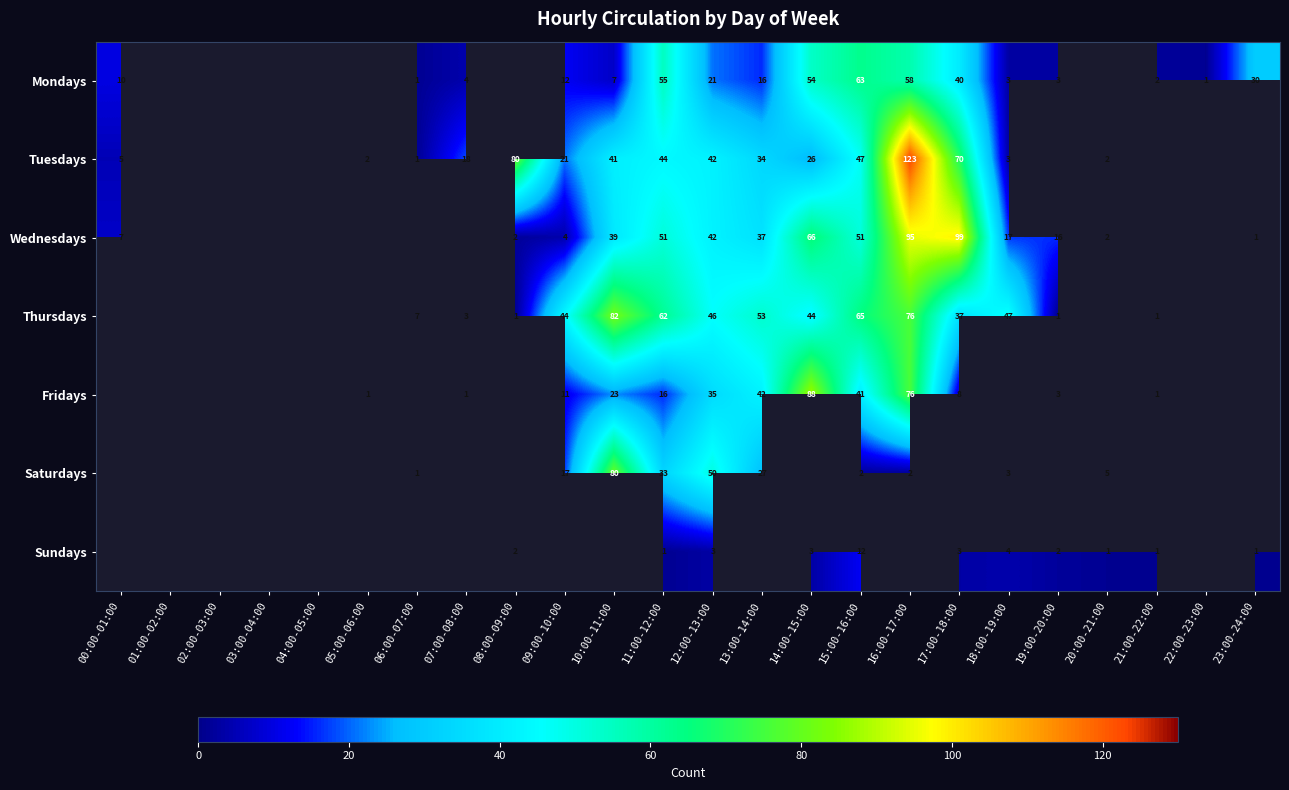

How many distinct data groups are displayed?

7